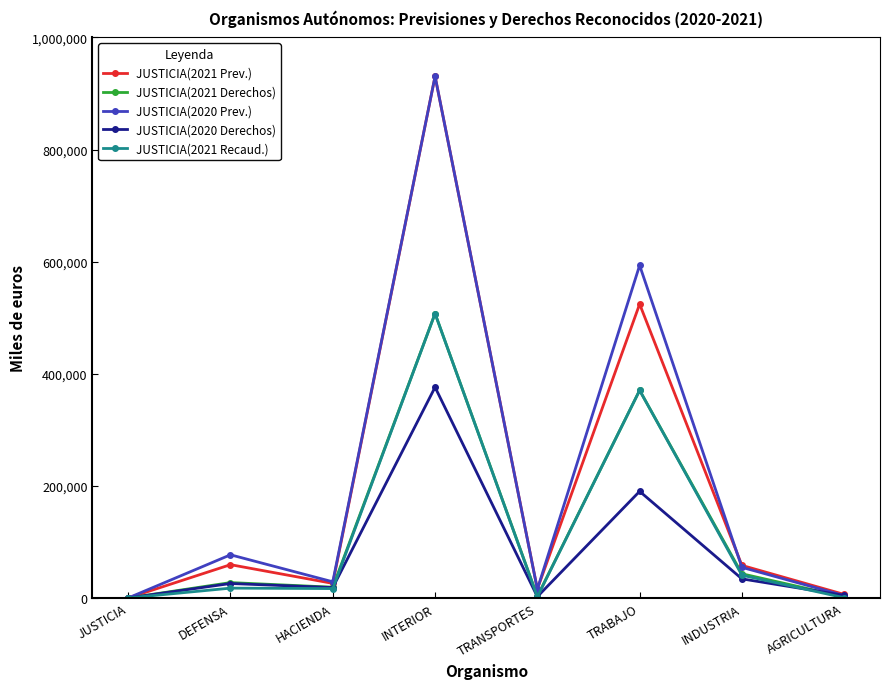

Between INTERIOR and INDUSTRIA, which series saw the biggest shift?

JUSTICIA(2020 Prev.)